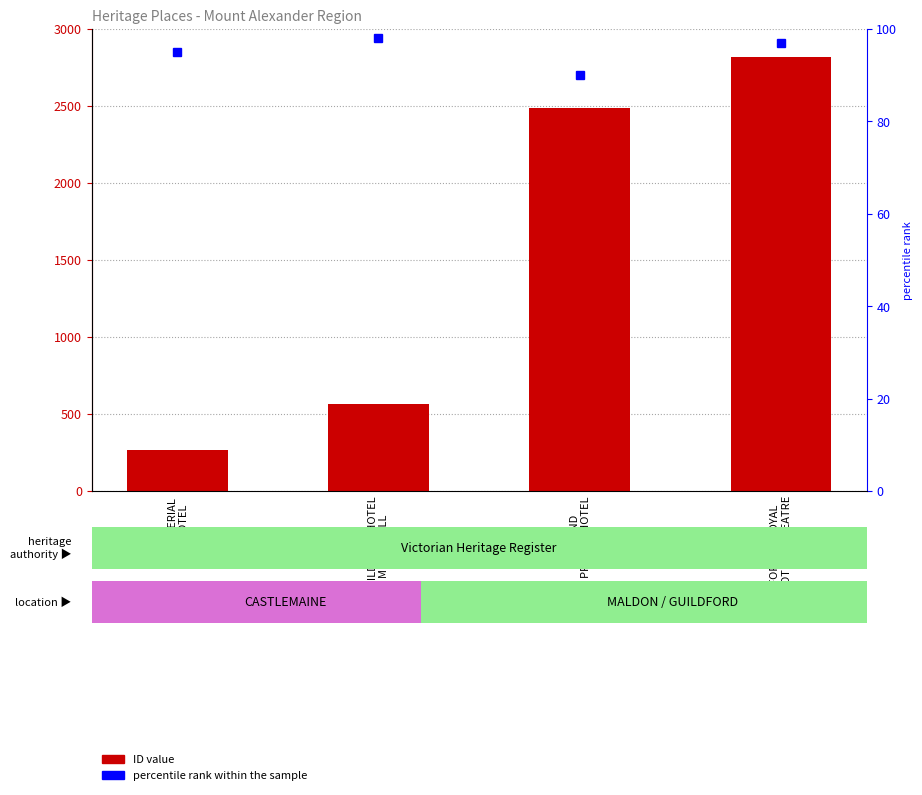

Reading right to left, list all the values displayed in this chart.

ID: FORMER ROYAL
HOTEL & THEATRE=2818	MIDLAND
PRIVATE HOTEL=2487	GUILDFORD HOTEL
MUSIC HALL=562	IMPERIAL
HOTEL=268
percentile rank within the sample: FORMER ROYAL
HOTEL & THEATRE=97	MIDLAND
PRIVATE HOTEL=90	GUILDFORD HOTEL
MUSIC HALL=98	IMPERIAL
HOTEL=95